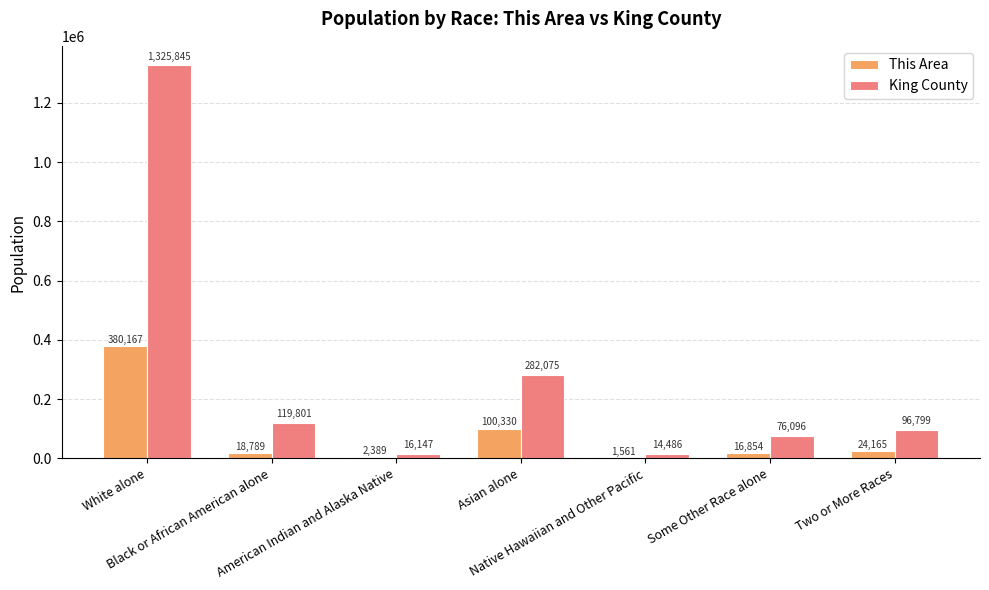

What is the maximum value shown in the chart?

1325845